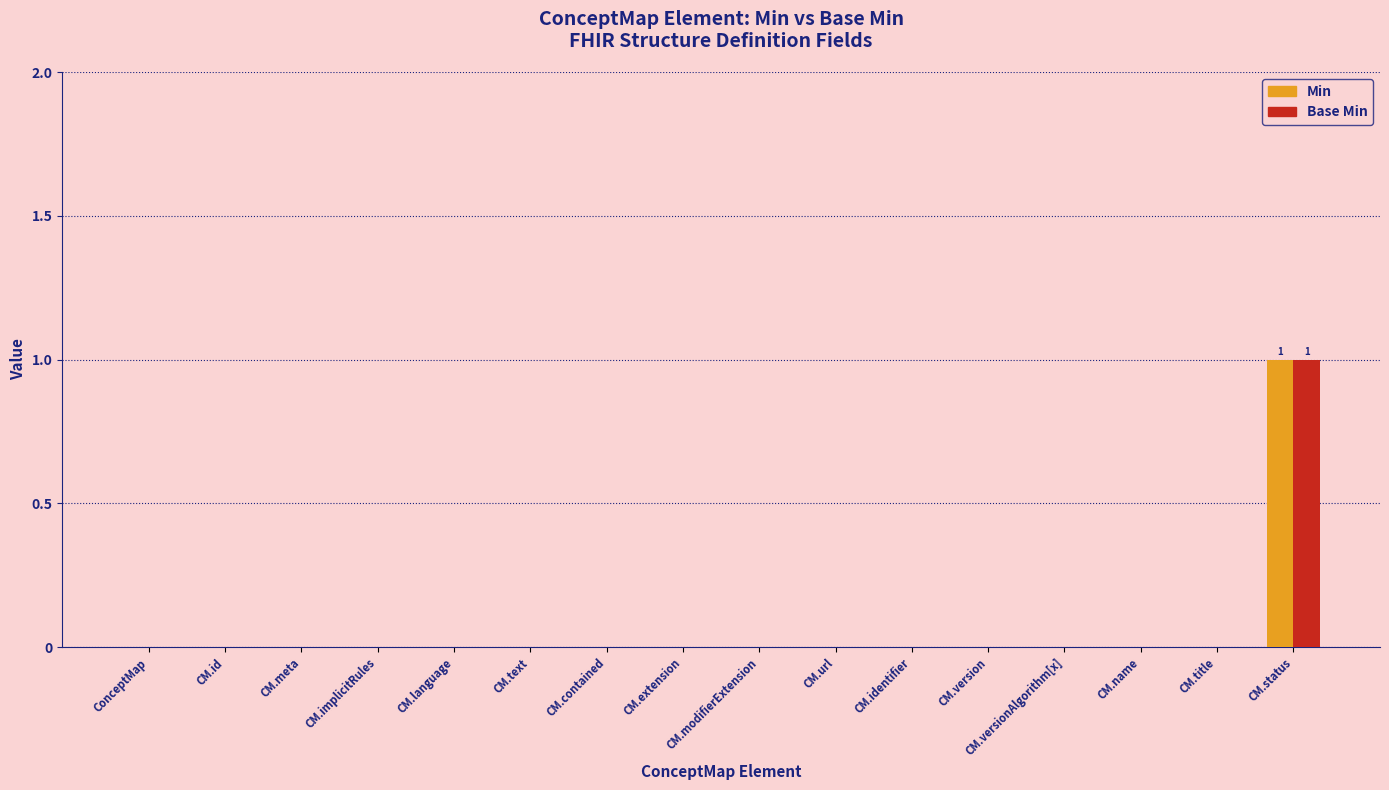

Reading right to left, list all the values displayed in this chart.

Min: 1	0	0	0	0	0	0	0	0	0	0	0	0	0	0	0
Base Min: 1	0	0	0	0	0	0	0	0	0	0	0	0	0	0	0